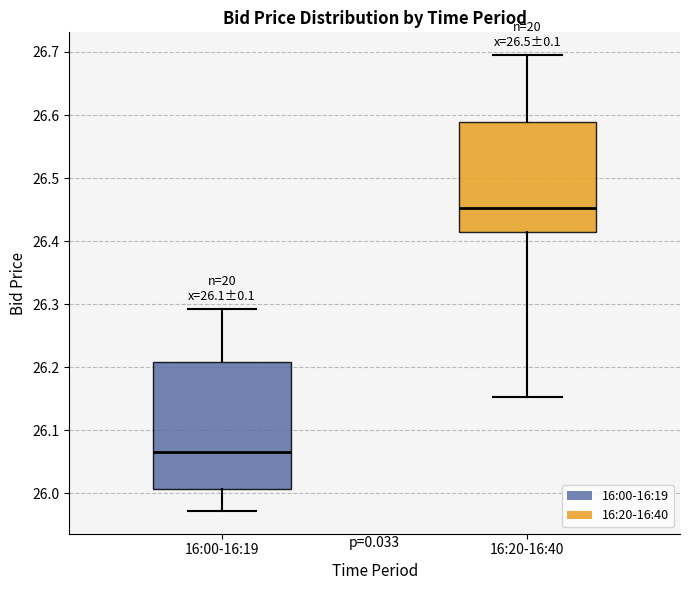

Comparing the boxes themselves (not the whiskers), which one is the tallest?

16:00-16:19